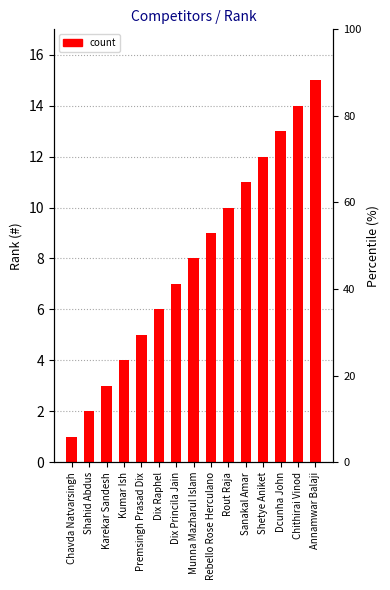

What is the maximum value shown in the chart?

15